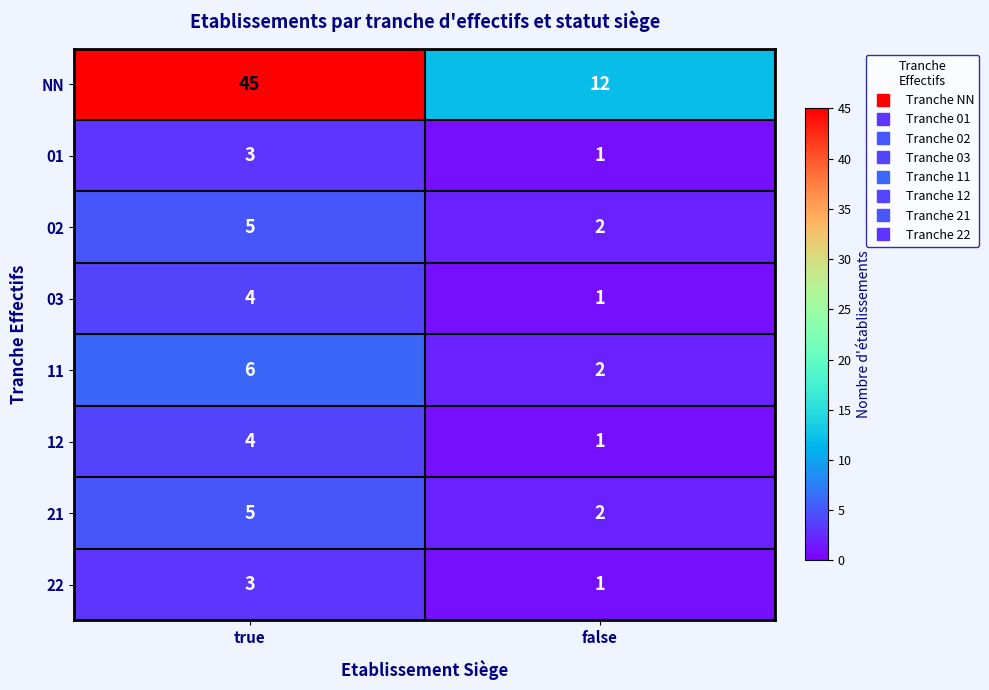

List the labels in order of 22 value, smallest first.

false, true